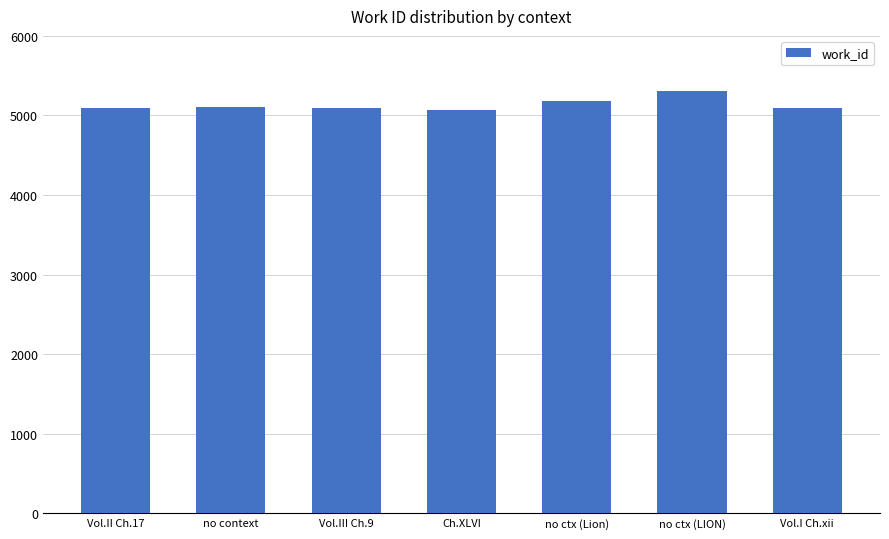

What is the difference between the maximum and minimum values?

231